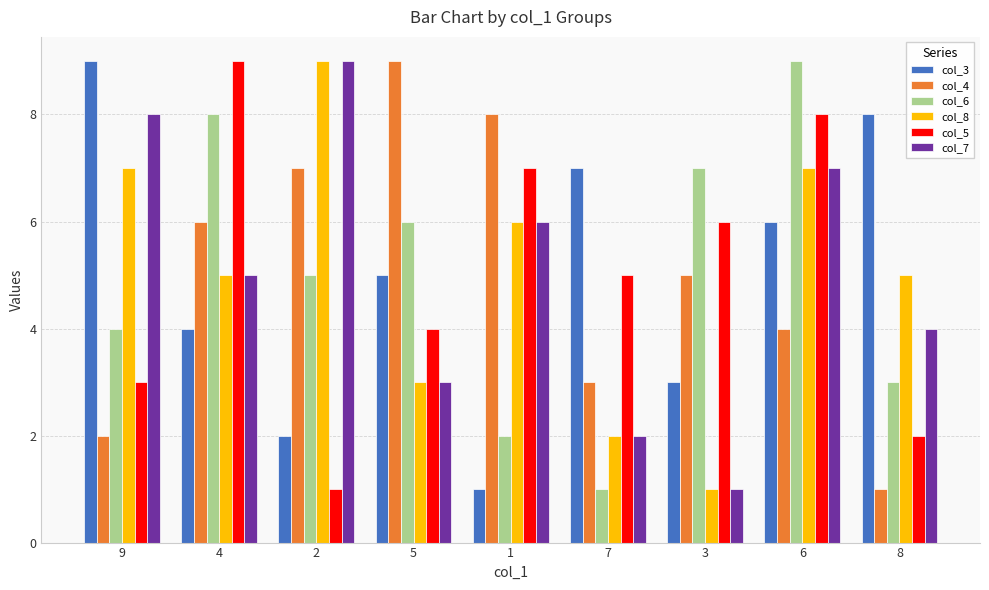

At which category is the sum across all series the highest?

6